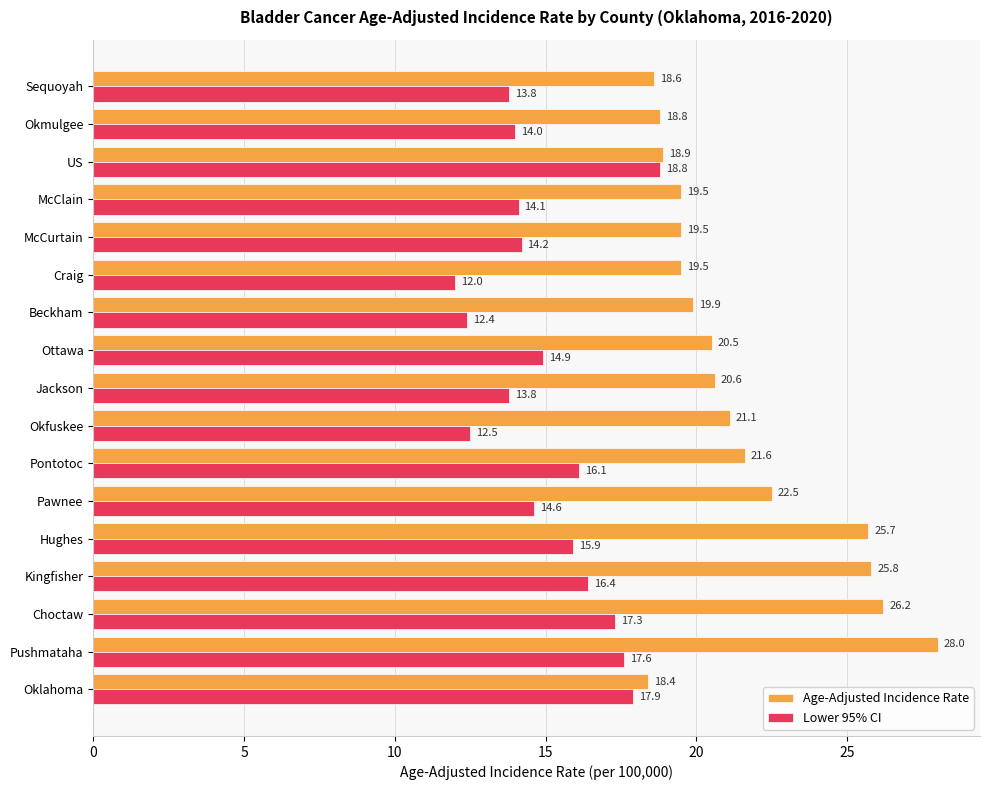

What is the highest value of the Age-Adjusted Incidence Rate series?

28.0